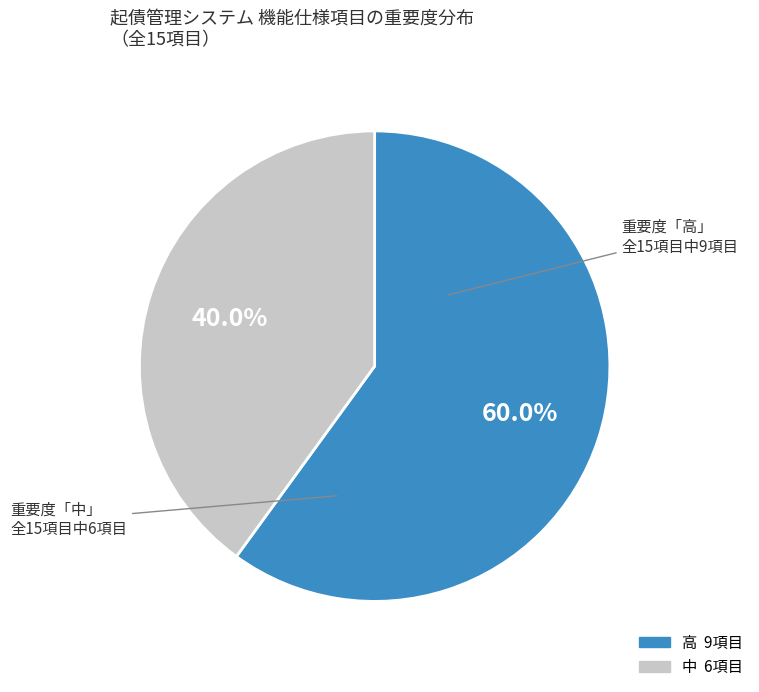

How many segments does this pie chart have?

2